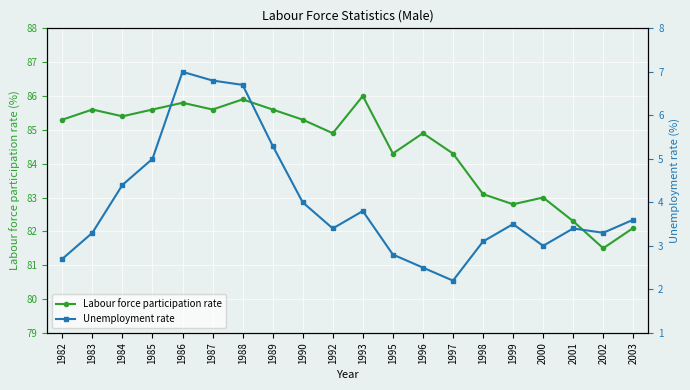

Reading left to right, extract all data points from this chart.

Labour force participation rate: 85.3	85.6	85.4	85.6	85.8	85.6	85.9	85.6	85.3	84.9	86.0	84.3	84.9	84.3	83.1	82.8	83.0	82.3	81.5	82.1
Unemployment rate: 2.7	3.3	4.4	5.0	7.0	6.8	6.7	5.3	4.0	3.4	3.8	2.8	2.5	2.2	3.1	3.5	3.0	3.4	3.3	3.6